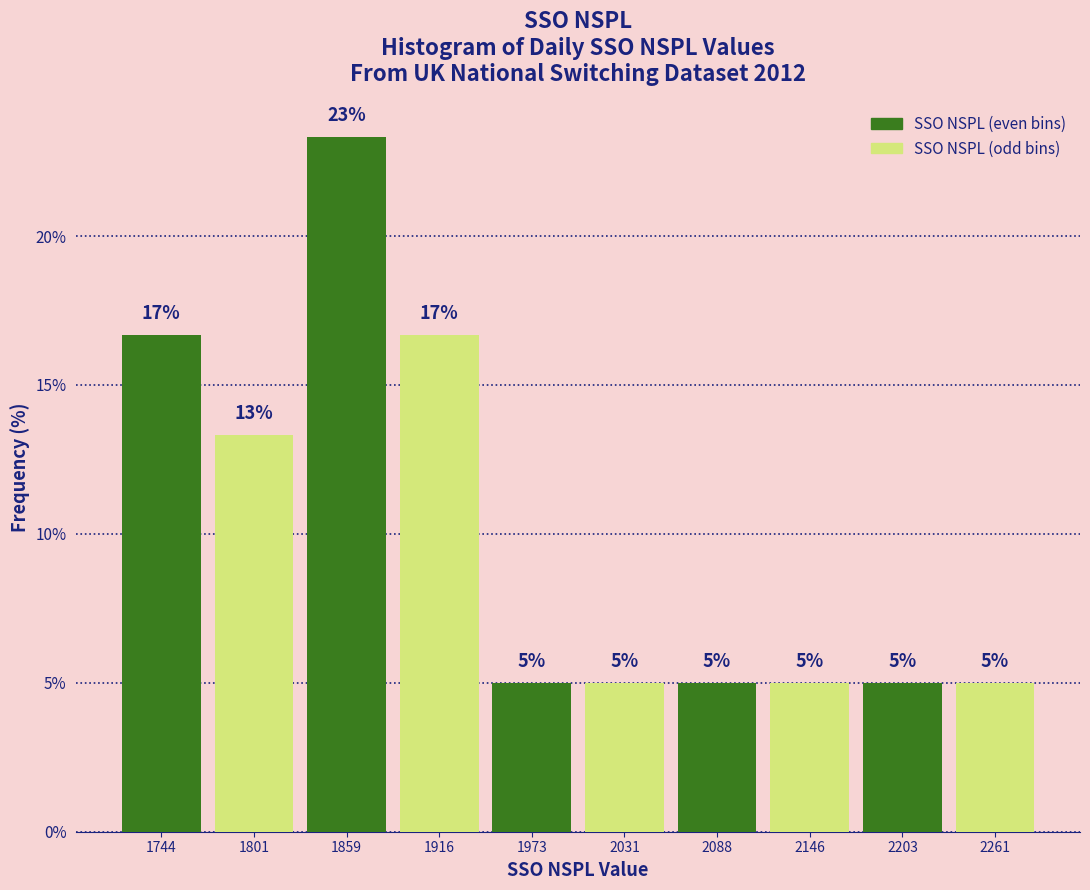

Over which range of the x-axis is the bar tallest?

1830 to 1890